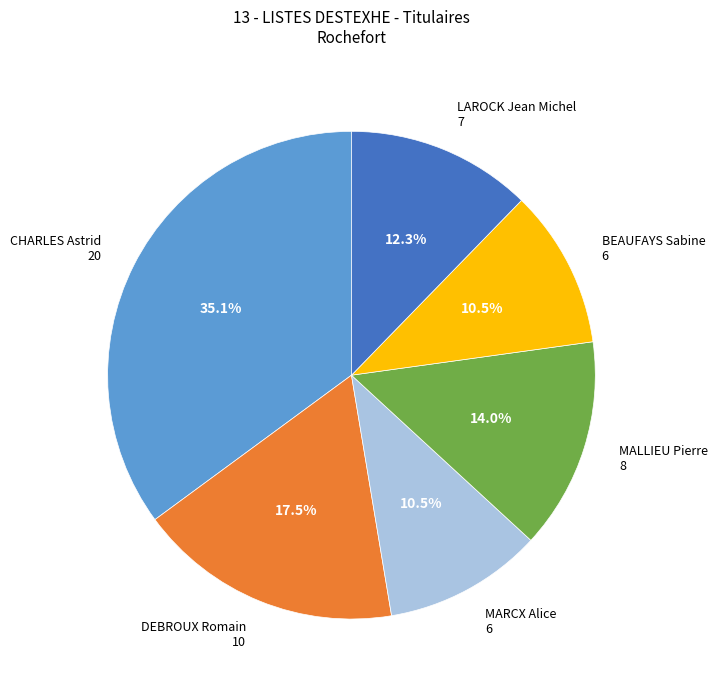

To the nearest percent, what is the difference between the MALLIEU Pierre and BEAUFAYS Sabine slice percentages?

4%